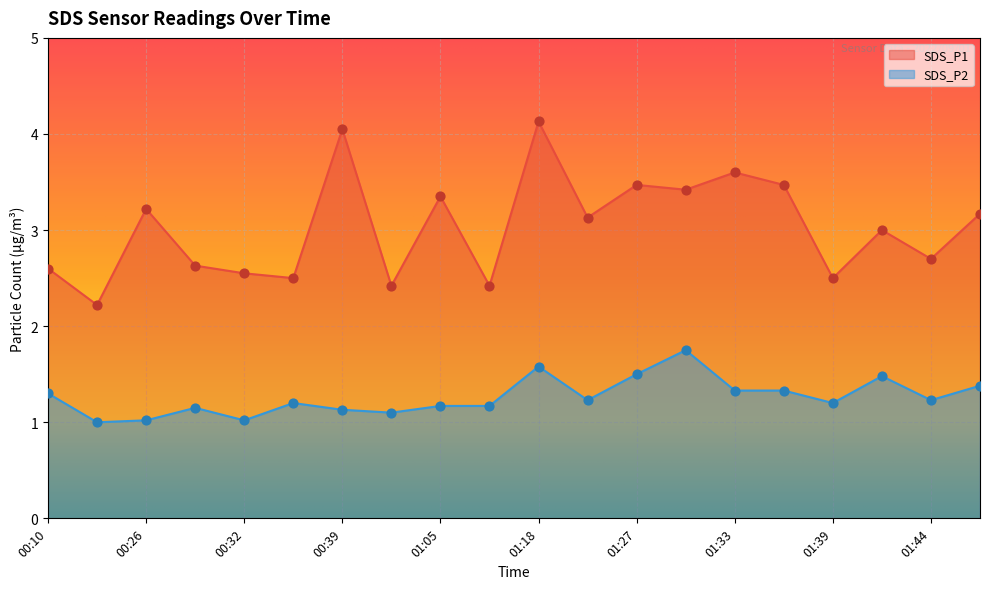

Which series reaches the maximum Y coordinate?

SDS_P1